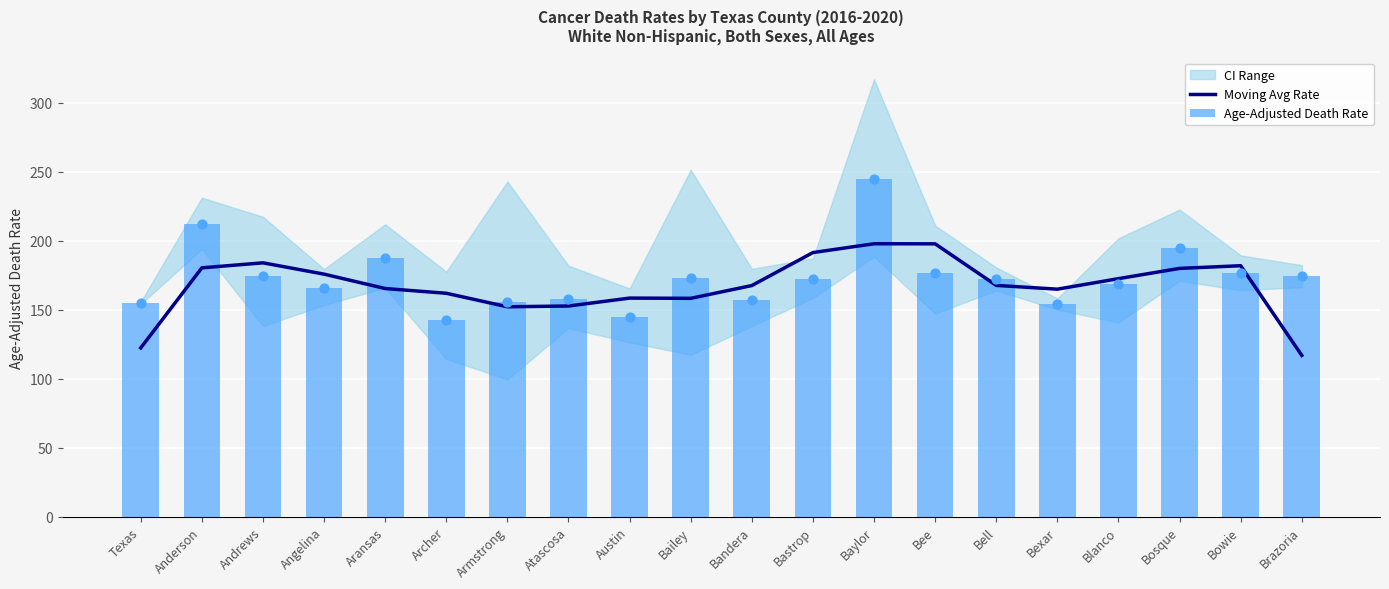

What is the ratio of the value at Bowie to the value at Austin?

1.1